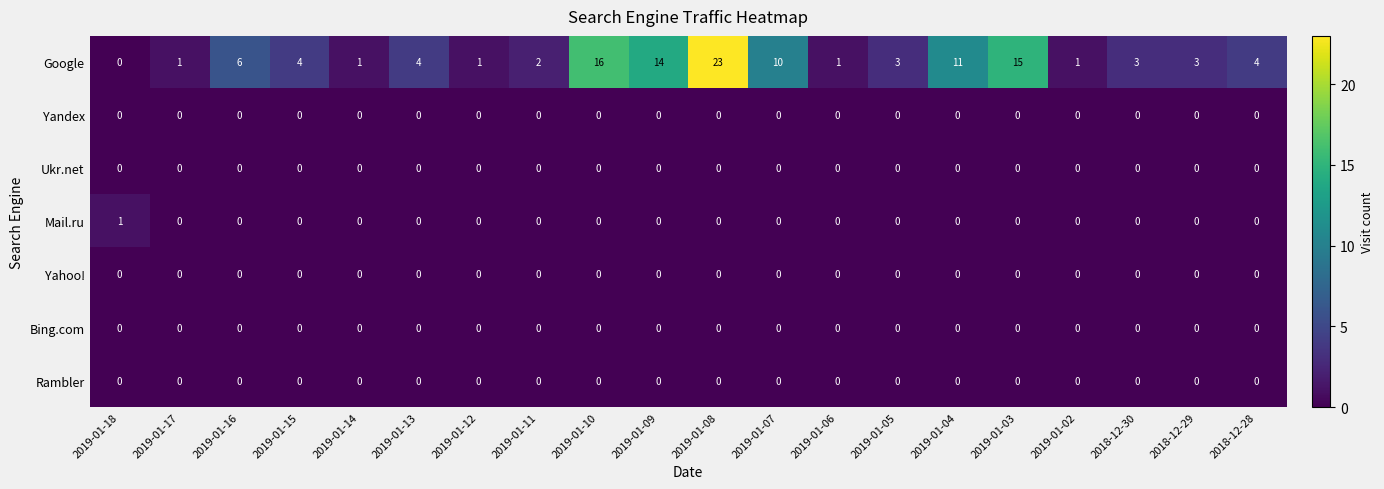

At which category is the sum across all series the highest?

2019-01-08